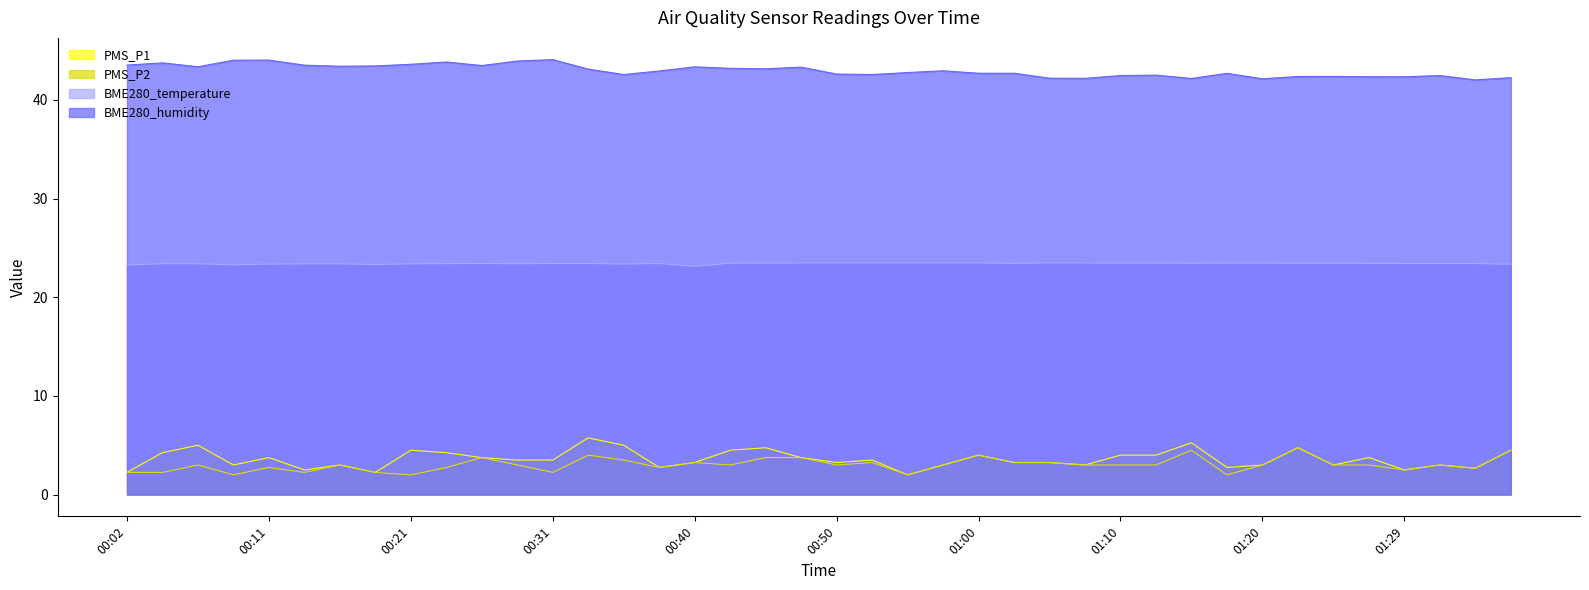

Does the chart have visible grid lines?

No